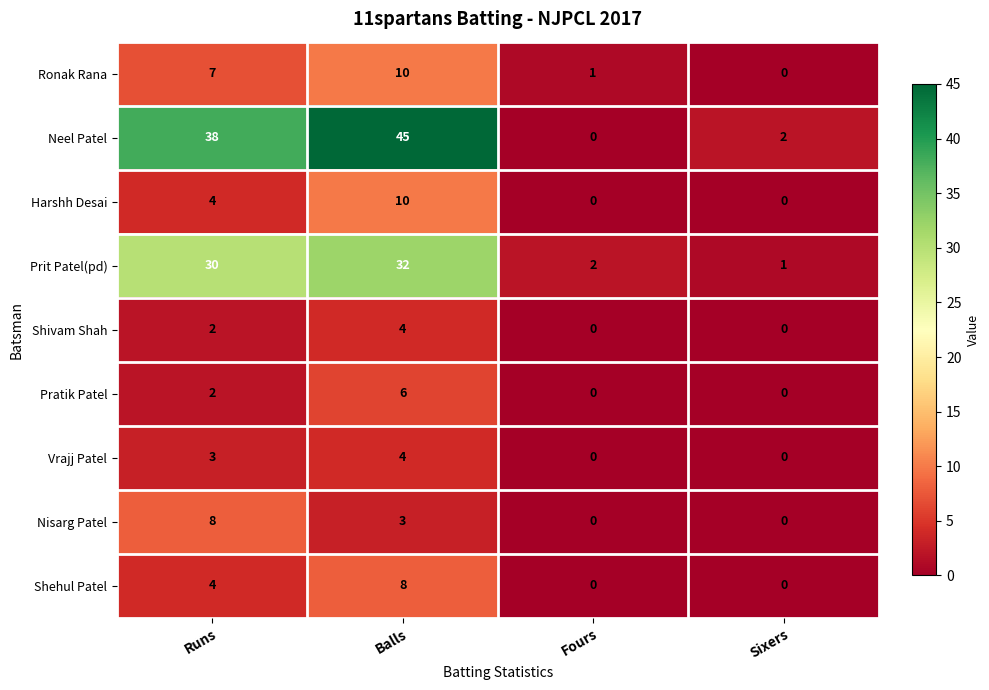

What is the spread (max minus min) of values at Runs?

36